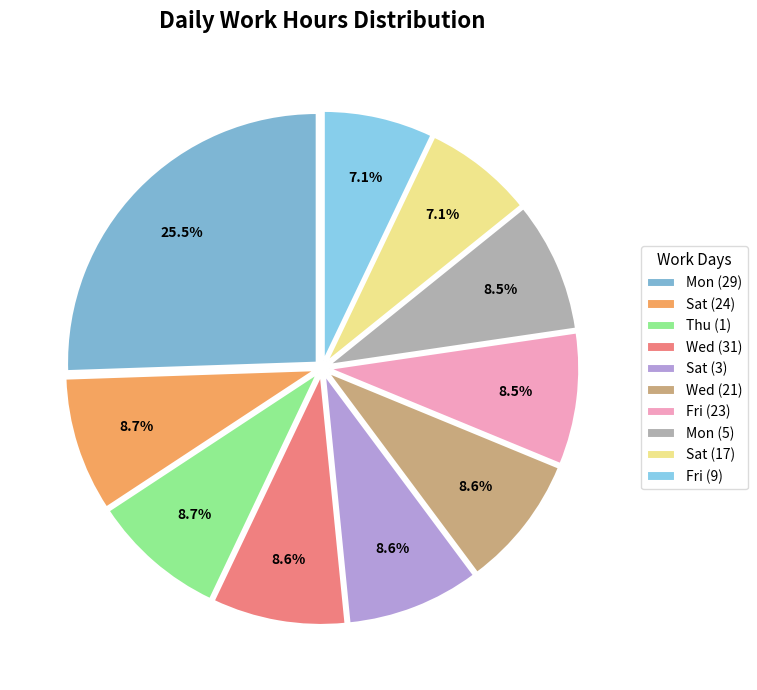

To the nearest percent, what is the average slice percentage?

10%